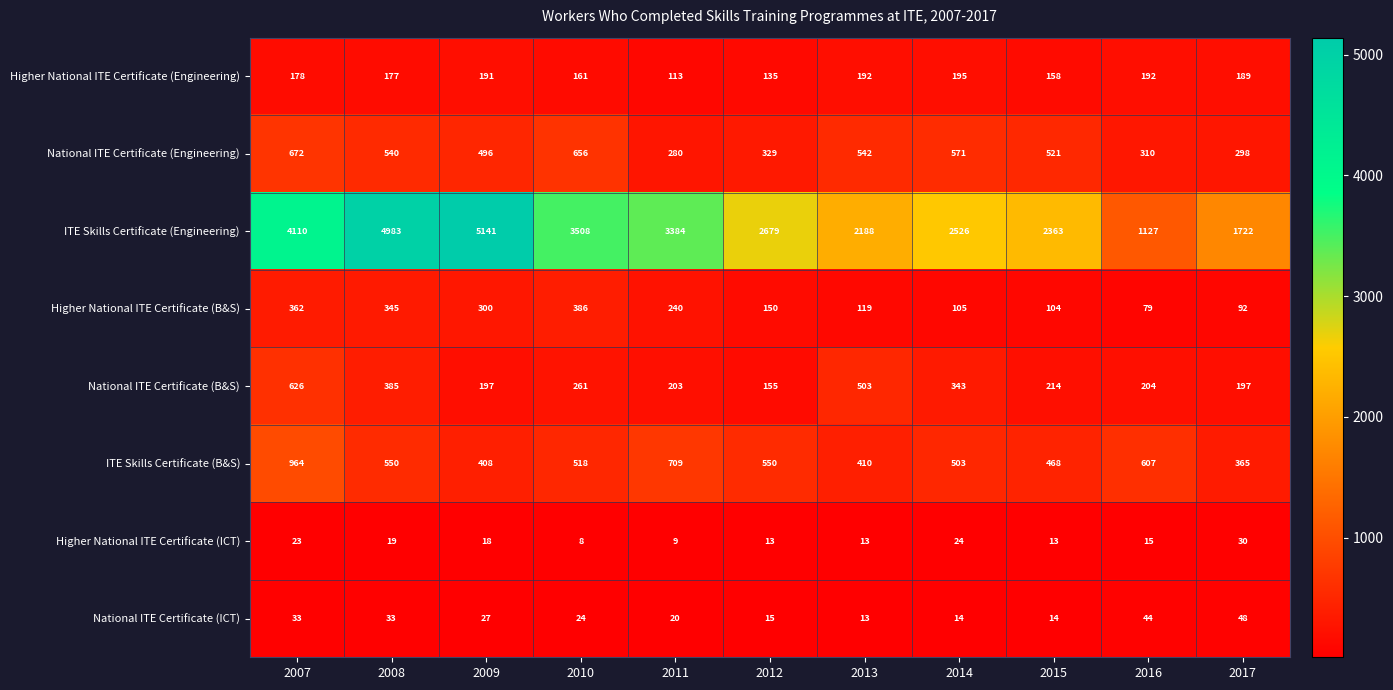

What is the total value across all series at 2009?

6778